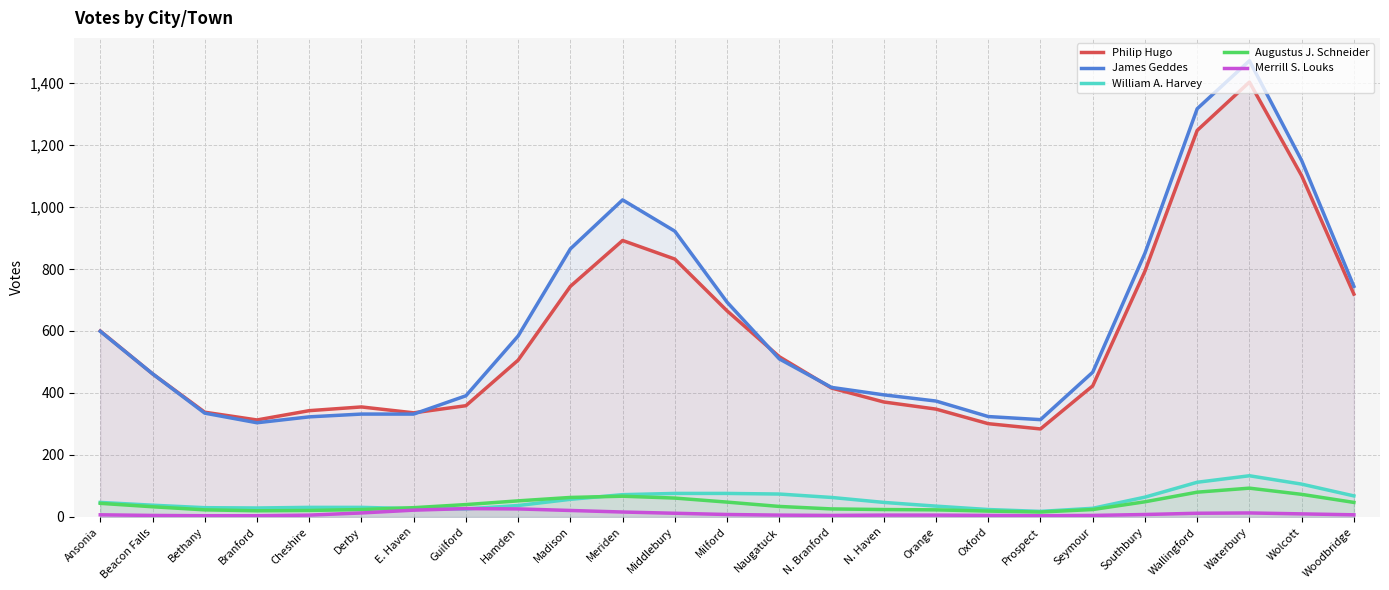

Count the number of categories in the chart.

25